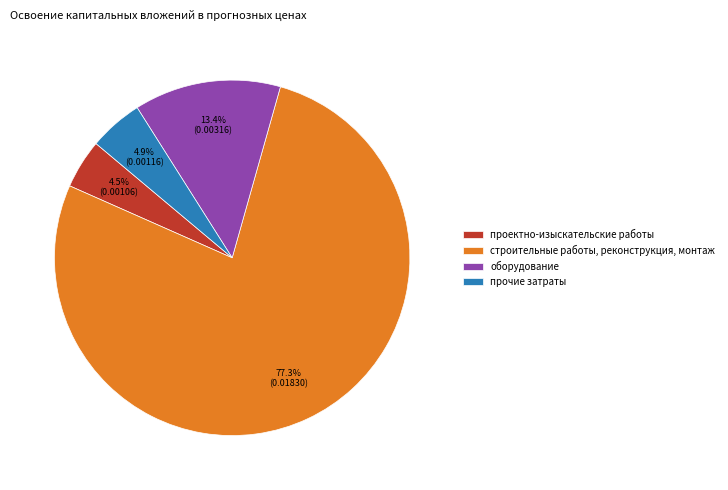

To the nearest percent, what is the average slice percentage?

25%